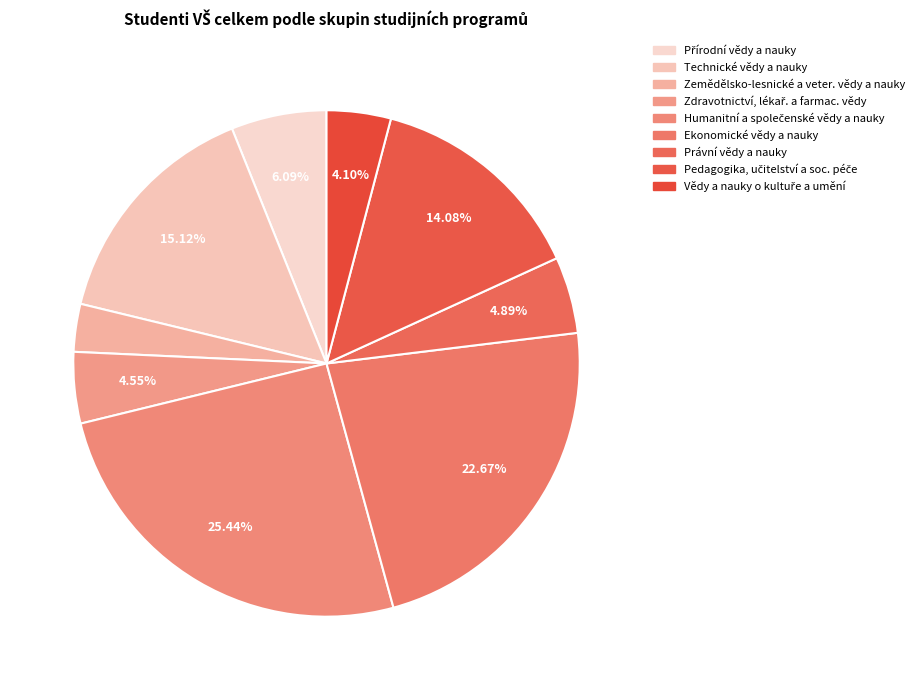

To the nearest percent, what is the difference between the largest and smallest slice percentages?

22%